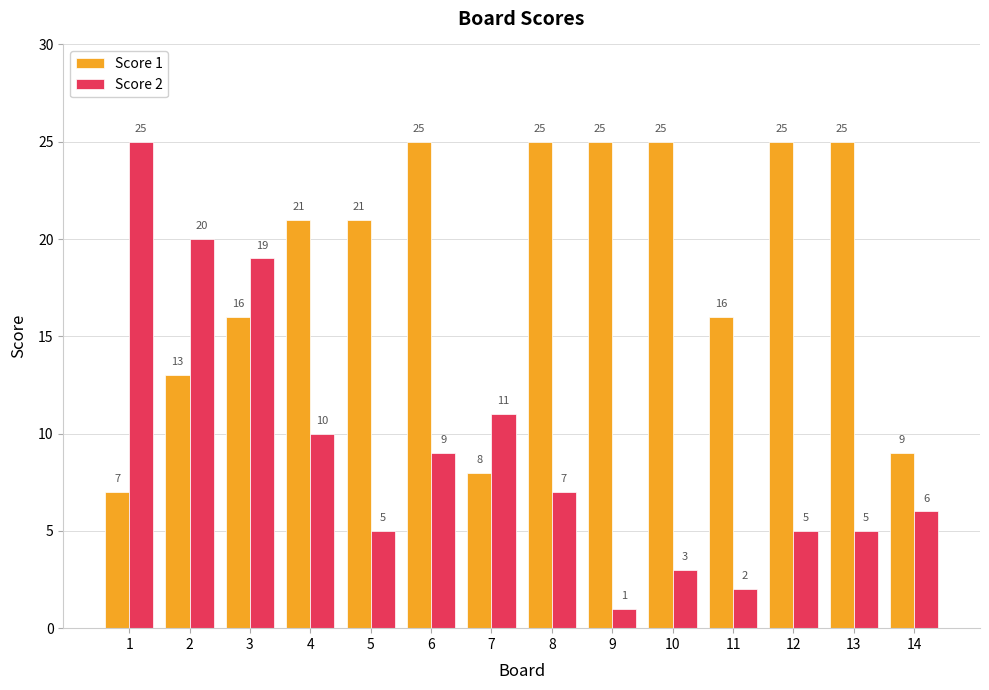

Reading left to right, transcribe all the data shown in this chart.

Score 1: 1=7	2=13	3=16	4=21	5=21	6=25	7=8	8=25	9=25	10=25	11=16	12=25	13=25	14=9
Score 2: 1=25	2=20	3=19	4=10	5=5	6=9	7=11	8=7	9=1	10=3	11=2	12=5	13=5	14=6